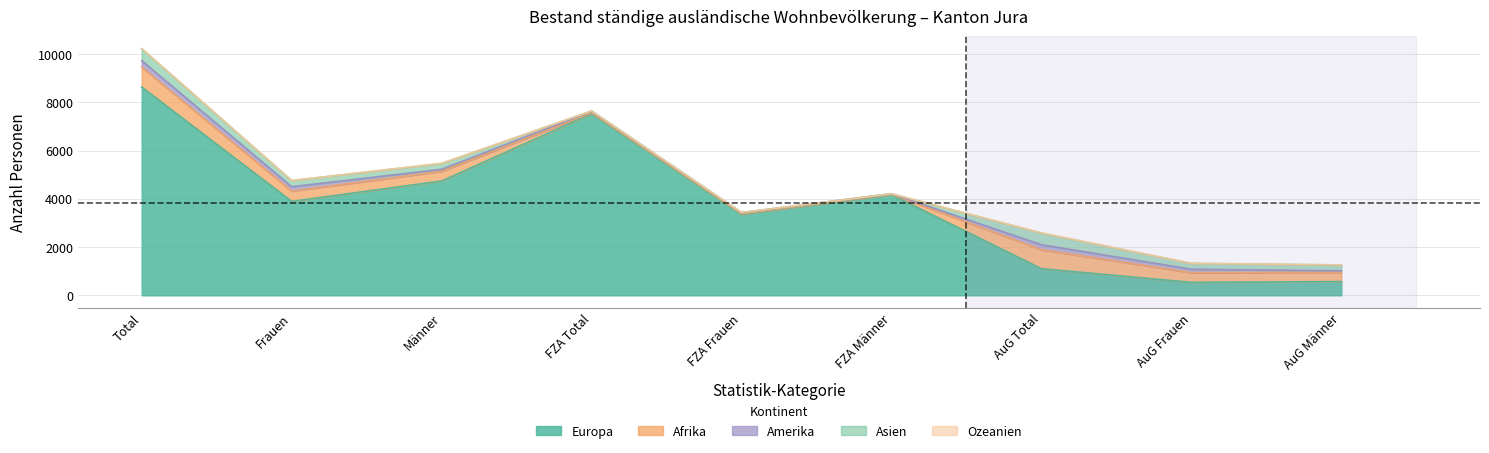

Count the number of data series in this chart.

5